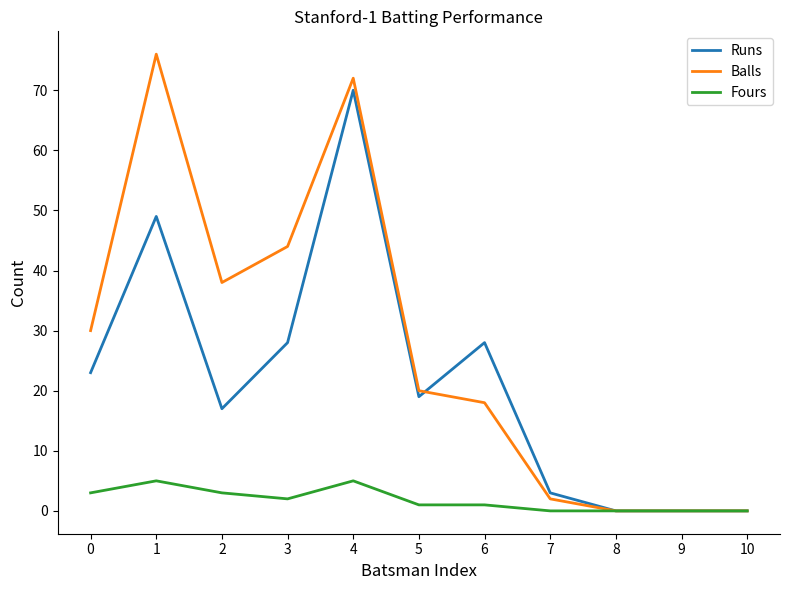

What value does the Runs series have at 7?

3